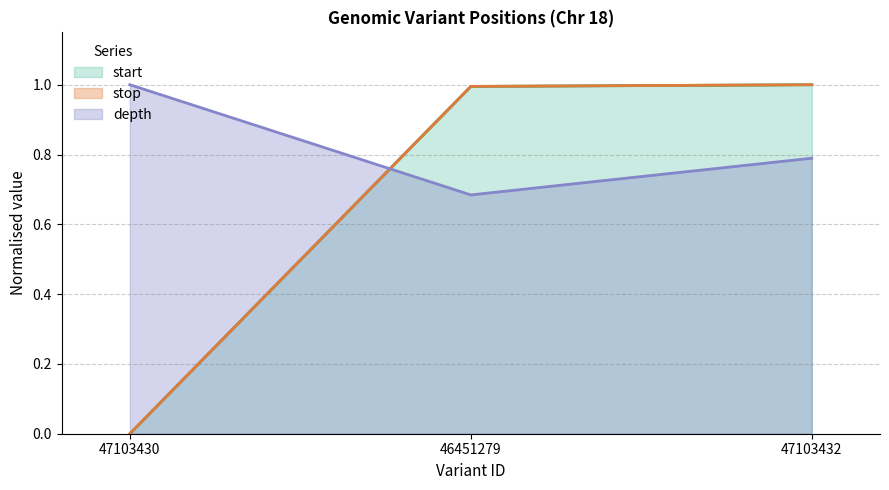

What is the greatest value displayed?

1.0